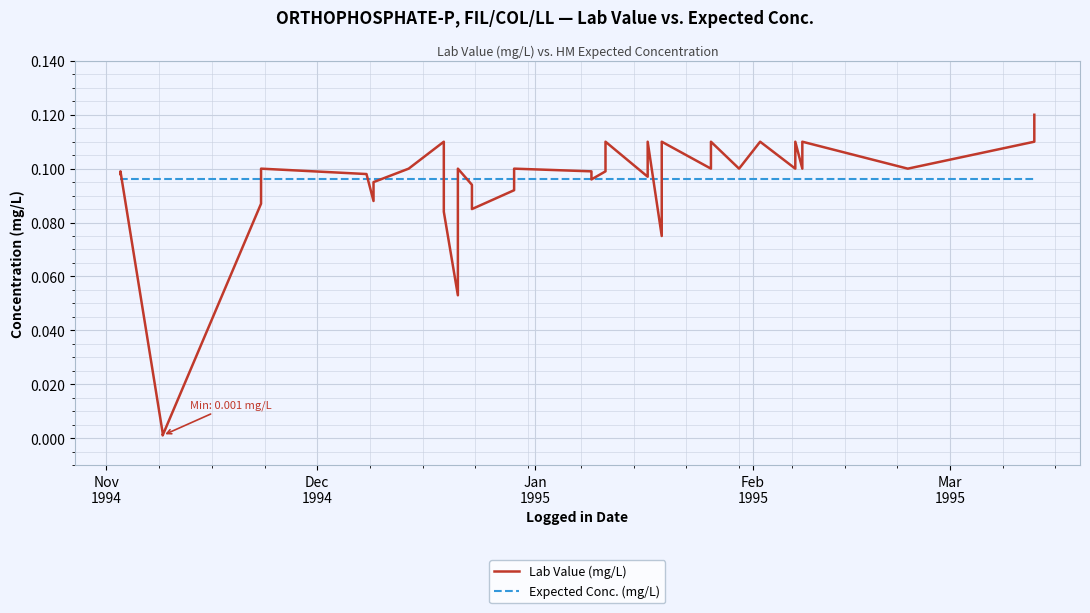

Does the chart display data point markers on the line(s)?

No